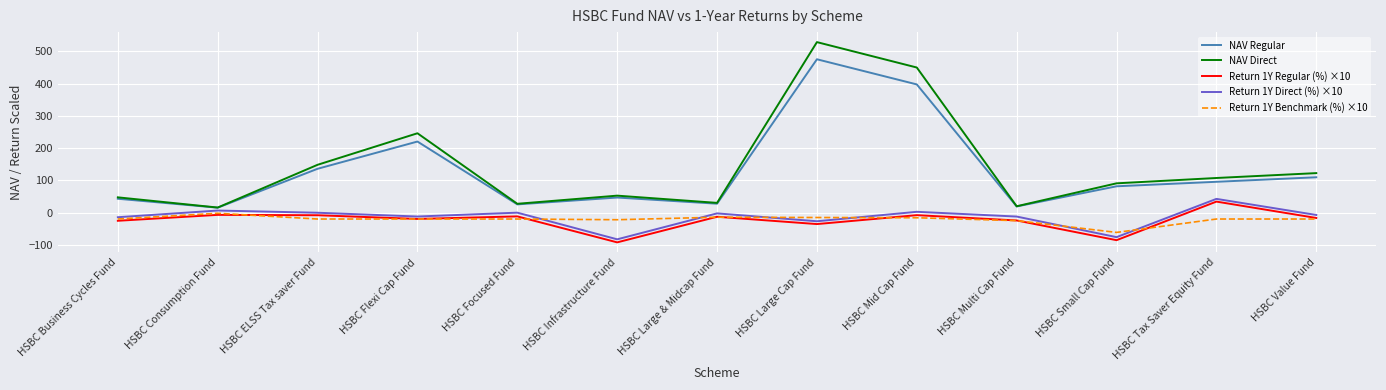

How many interior local peaks does the NAV Regular series have?

3